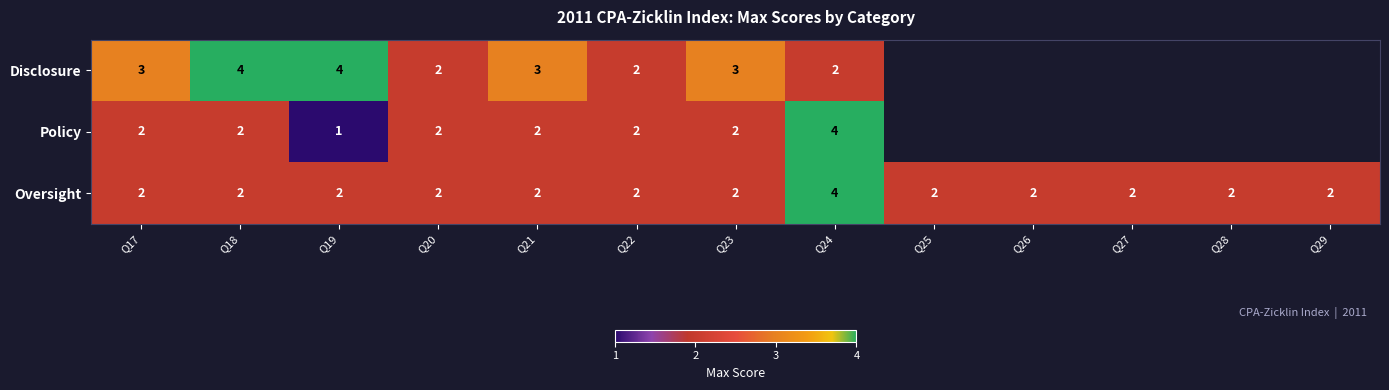

How many Oversight values are between 2 and 3?

12